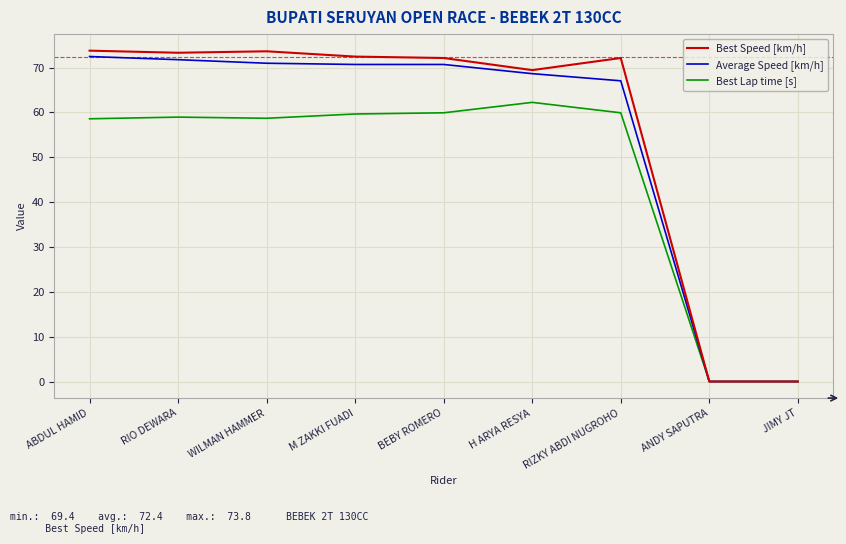

What is the average value of the Best Lap time [s] series?

46.4